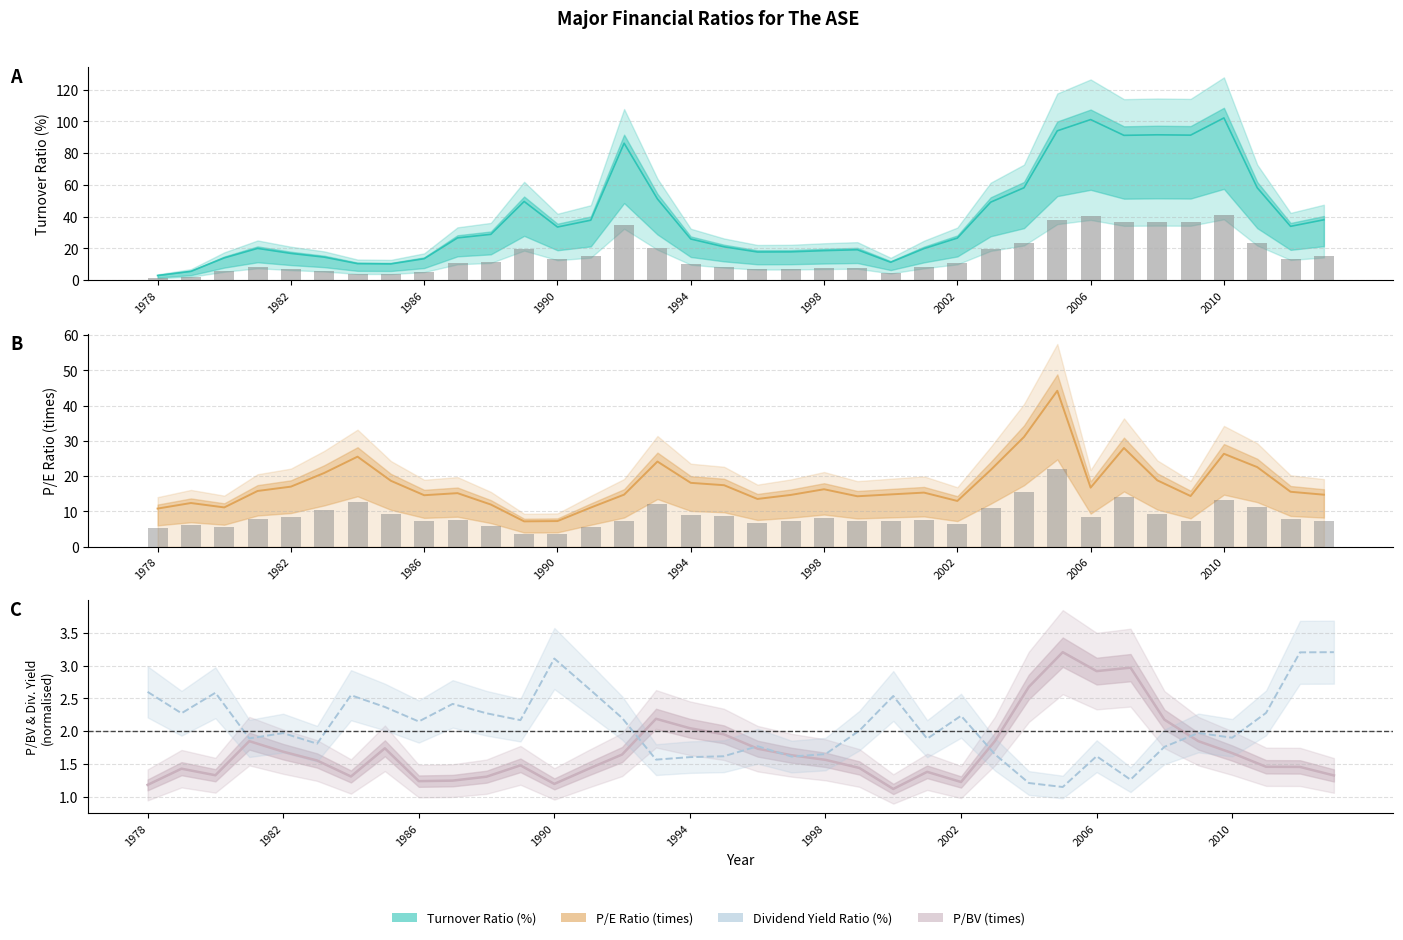

Is the value of Turnover Ratio (%) at 1995 greater than the value of Dividend Yield Ratio (%) at 2008?

Yes